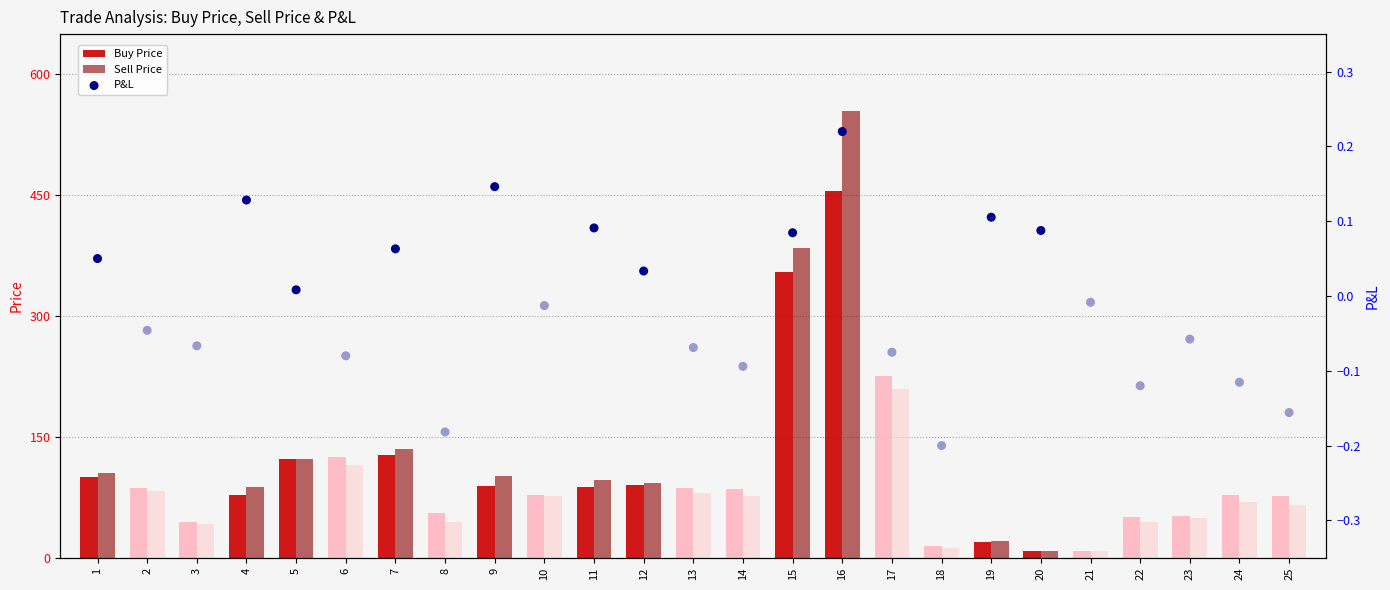

Which series has the largest Y range (max minus min)?

Sell Price